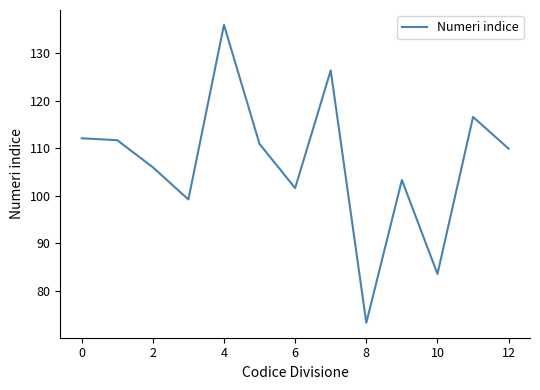

What is the difference between the maximum and minimum values?

62.8